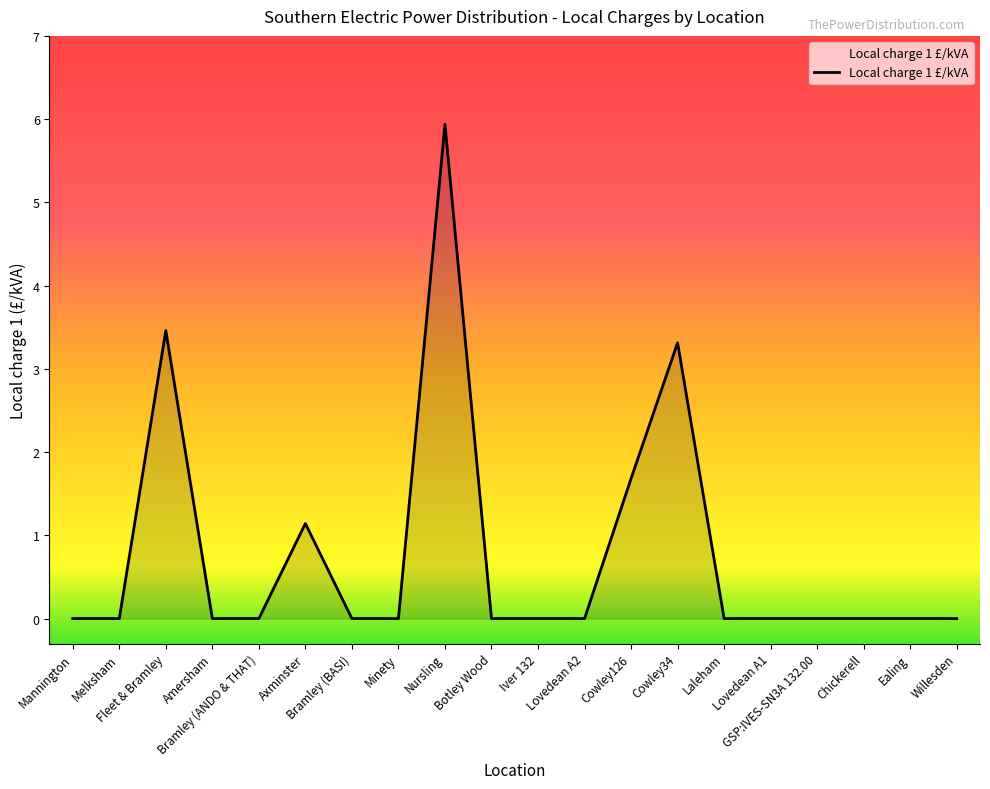

True or false: the data has more than 2 interior local peaks.

True